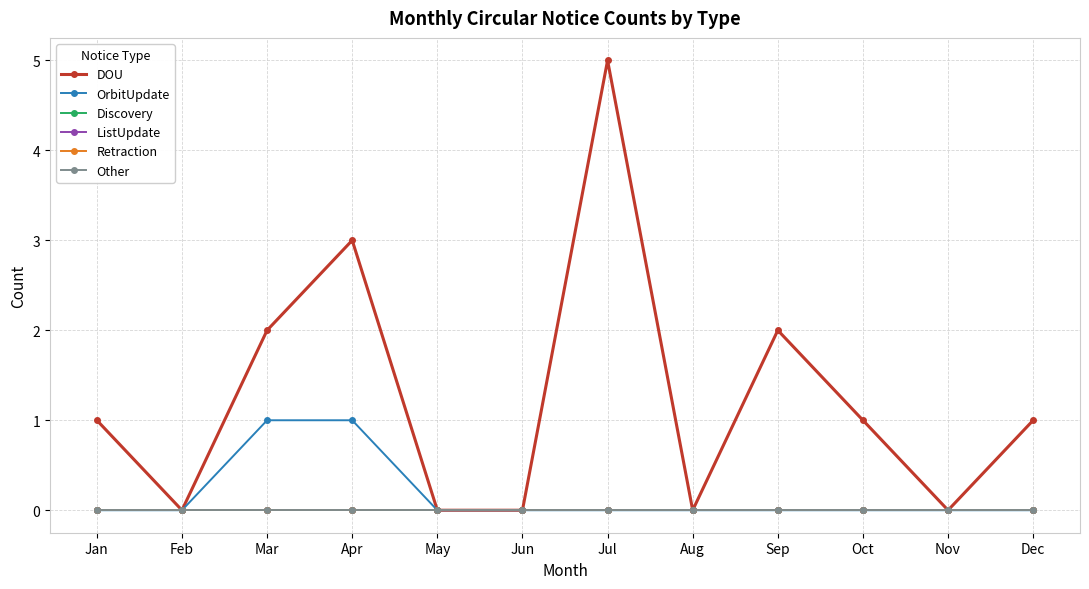

Reading right to left, transcribe all the data shown in this chart.

DOU: 1	0	1	2	0	5	0	0	3	2	0	1
OrbitUpdate: 0	0	0	0	0	0	0	0	1	1	0	0
Discovery: 0	0	0	0	0	0	0	0	0	0	0	0
ListUpdate: 0	0	0	0	0	0	0	0	0	0	0	0
Retraction: 0	0	0	0	0	0	0	0	0	0	0	0
Other: 0	0	0	0	0	0	0	0	0	0	0	0